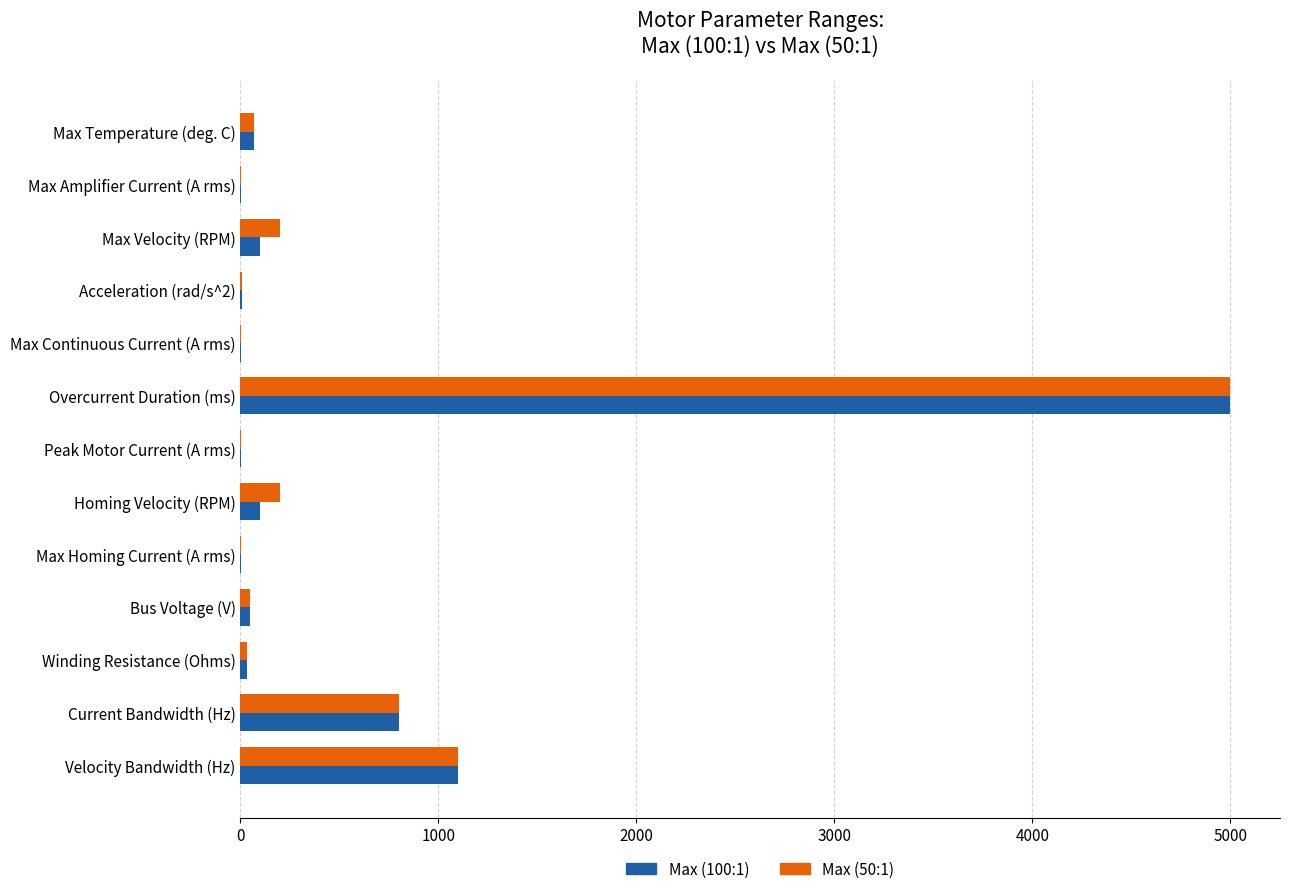

Is the value of Max (100:1) at Overcurrent Duration (ms) greater than the value of Max (50:1) at Bus Voltage (V)?

Yes